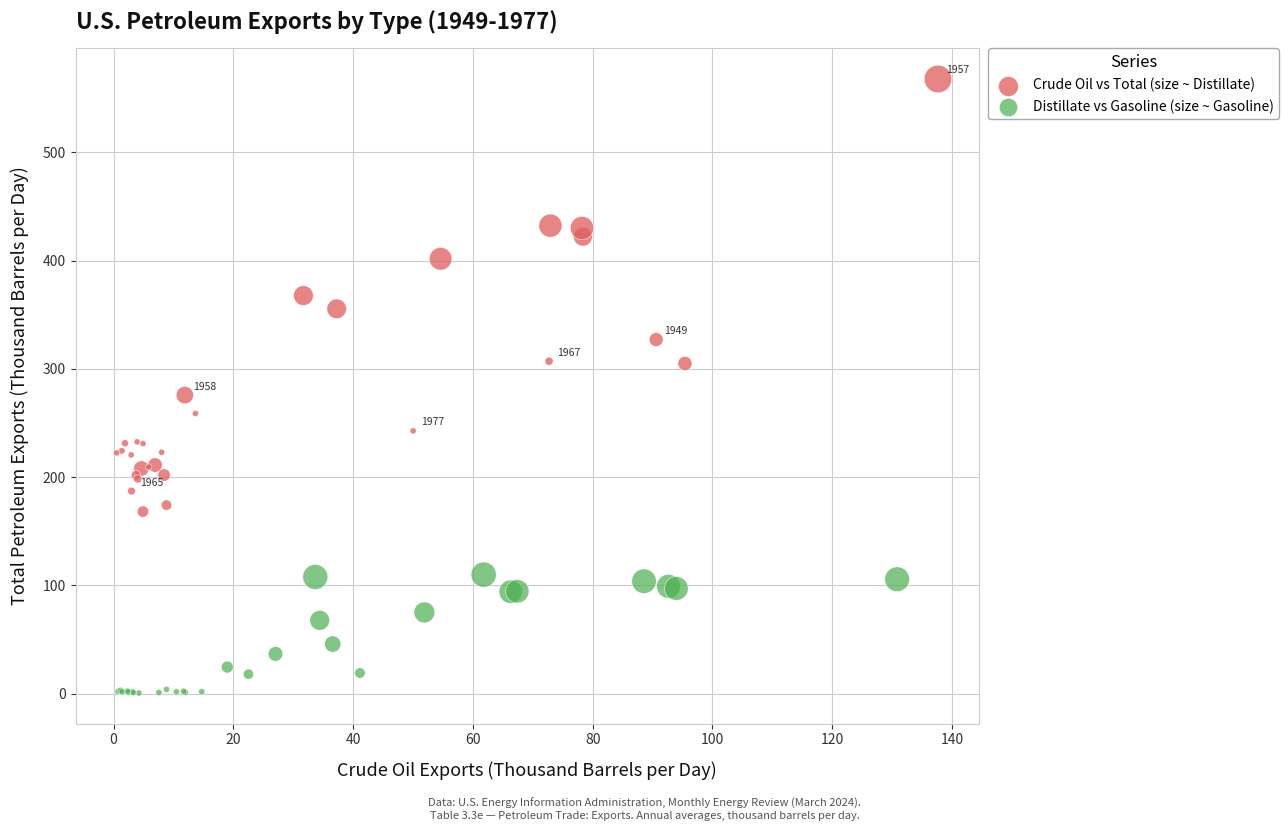

Which series has the widest spread of Y values?

Crude Oil vs Total (size ~ Distillate)